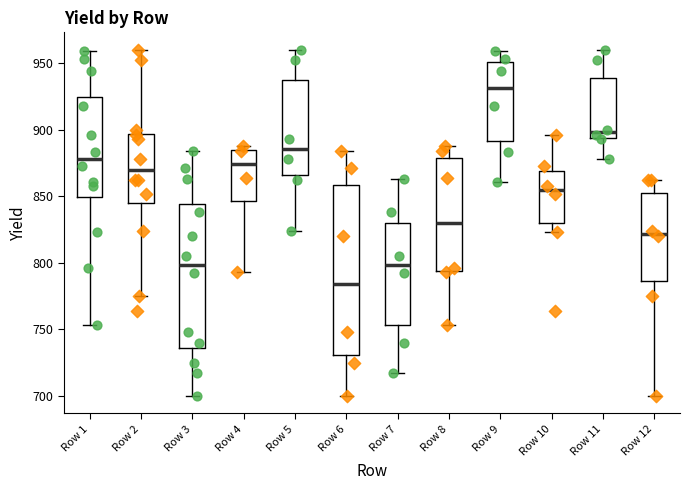

Which box has the highest median line?

Row 9